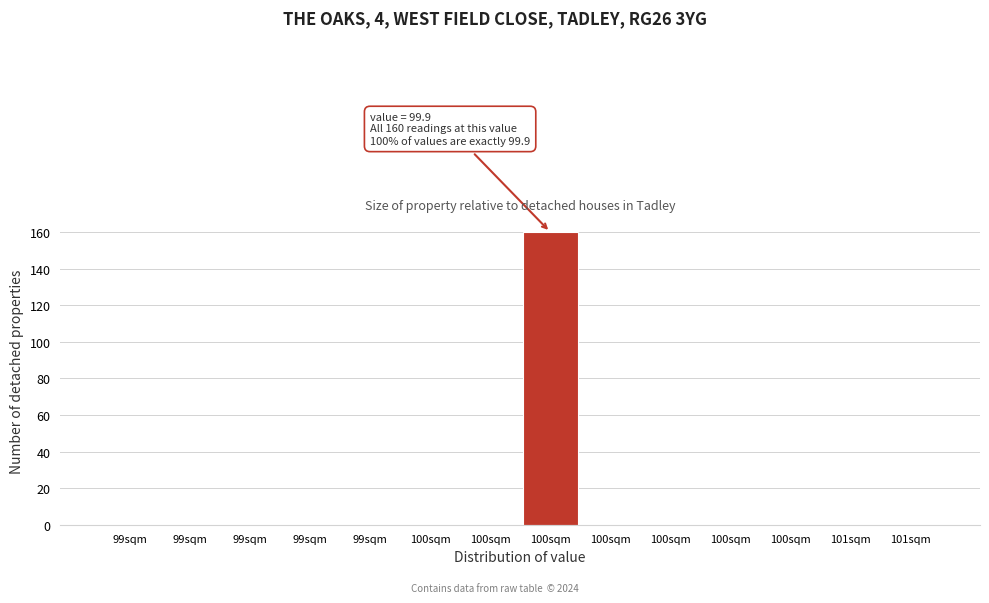

Are the bars horizontal?

No